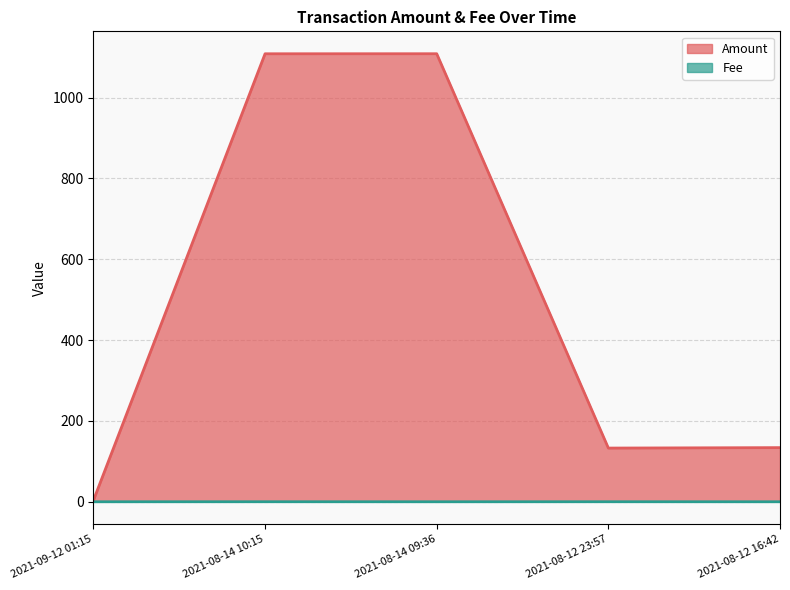

How many lines are shown in the chart?

2